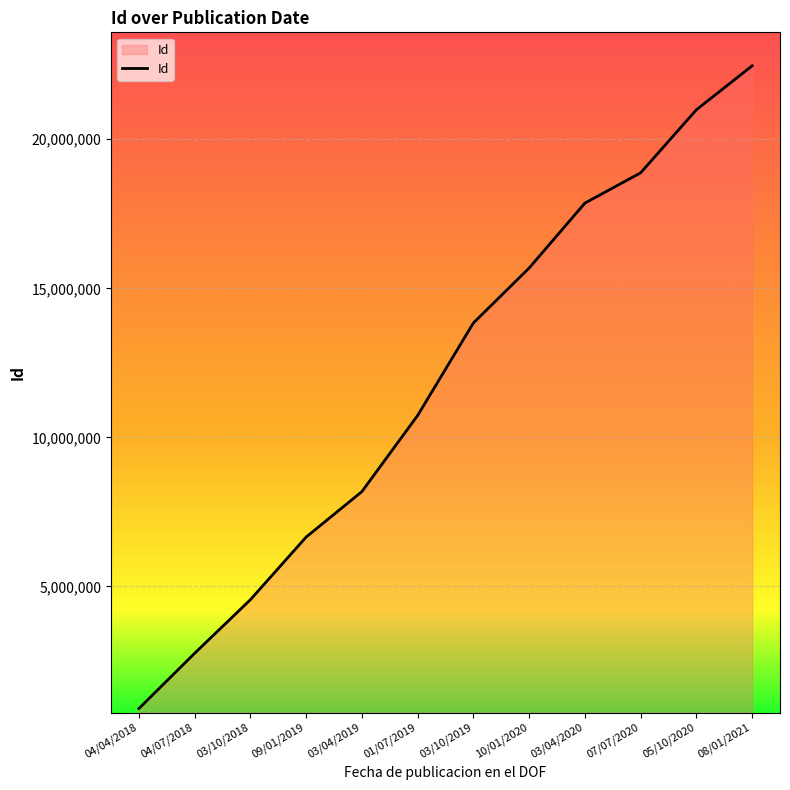

What is the minimum value shown in the chart?

903905